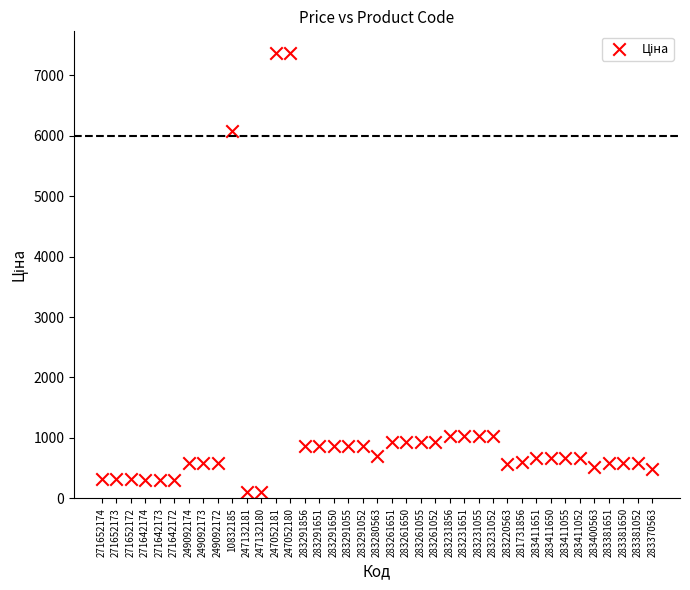

What Y value in the scatter plot is closest to 3735?

6067.2